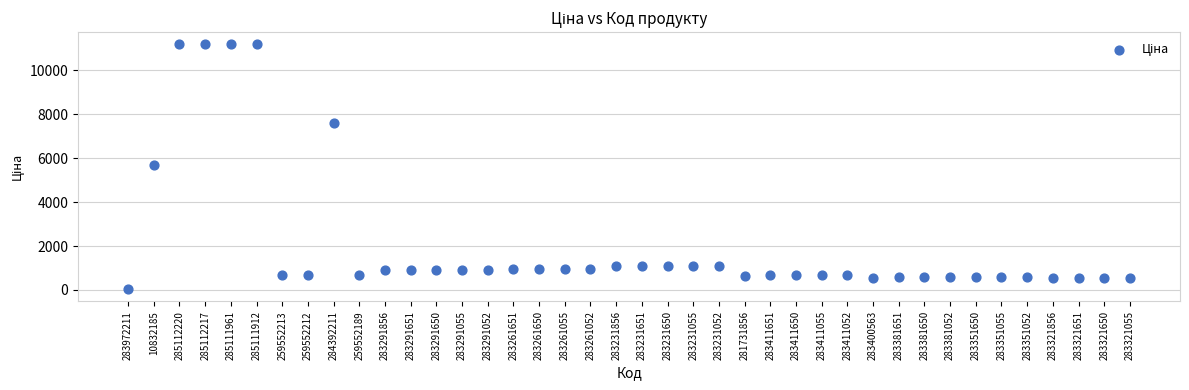

What is the range of Y values (max minus min)?

11156.1